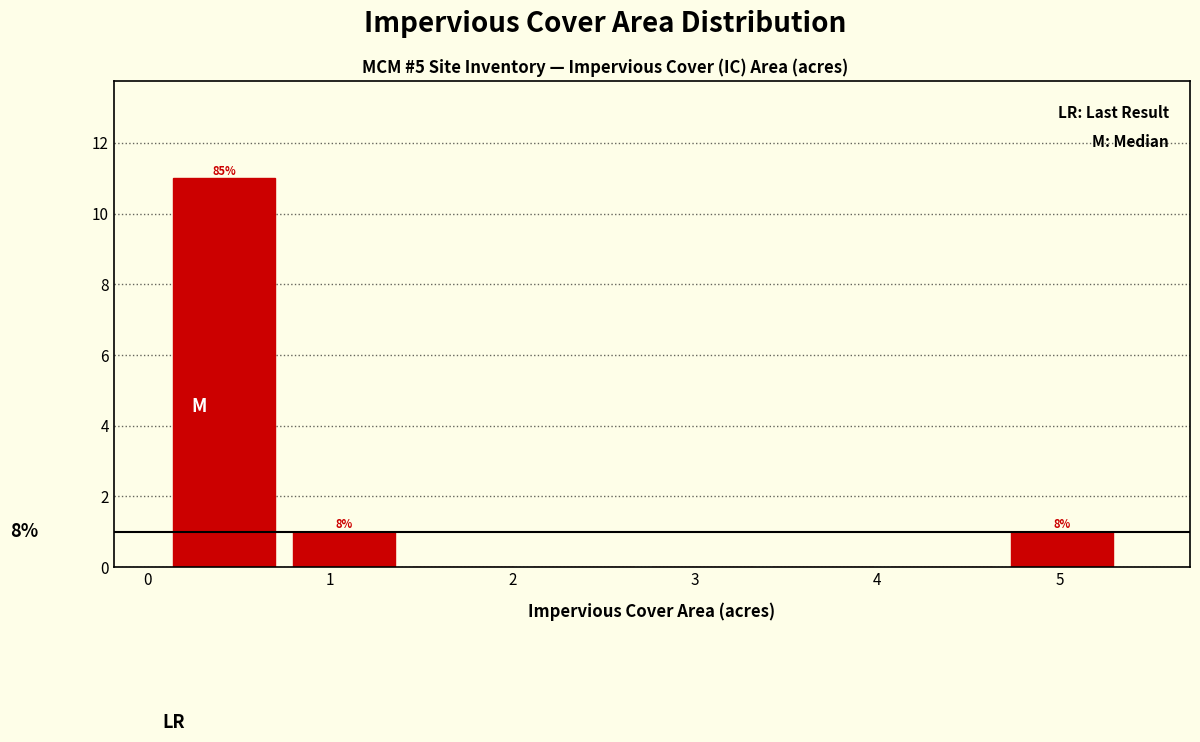

Over which range of the x-axis is the bar tallest?

0.1 to 0.8